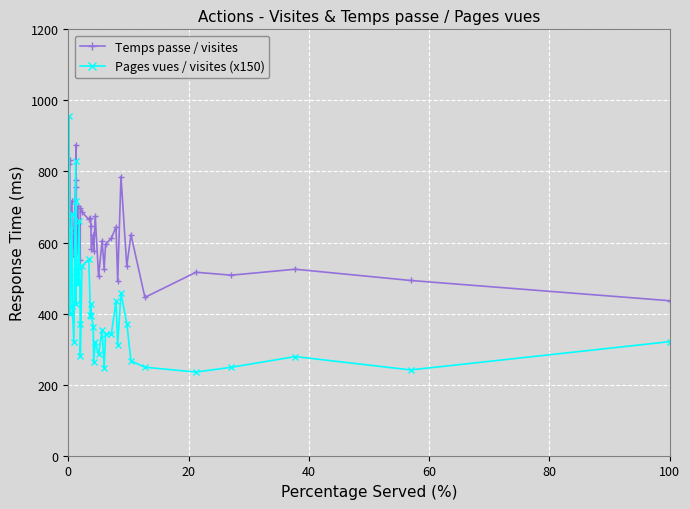

Which series has the widest spread of values?

Pages vues / visites (x150)